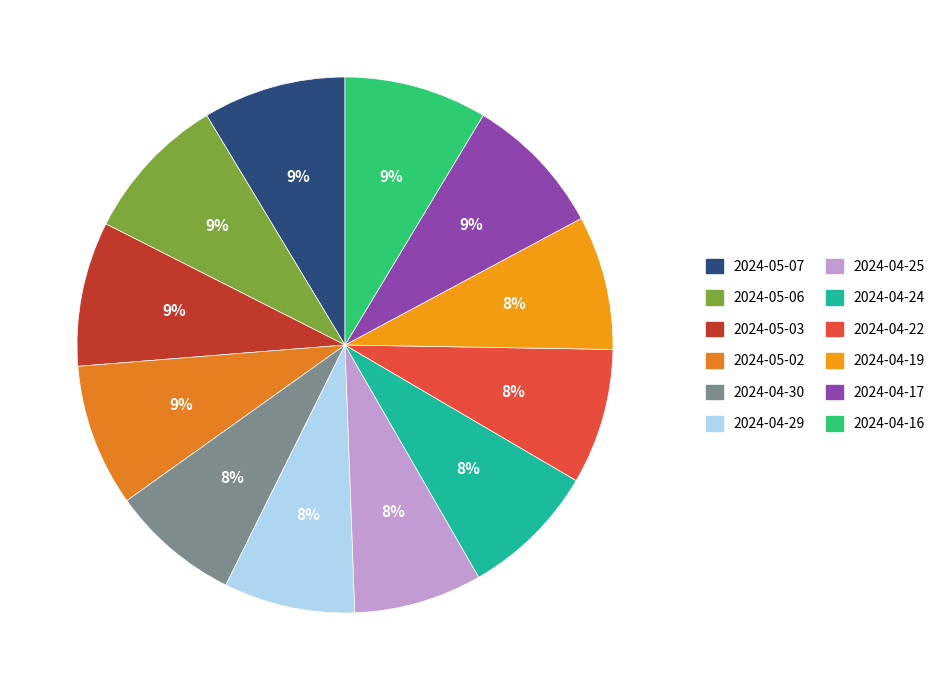

How many slices are in this pie chart?

12